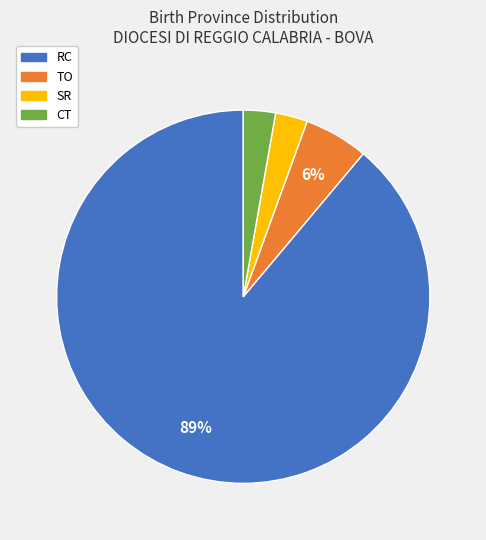

To the nearest percent, what is the average slice percentage?

25%